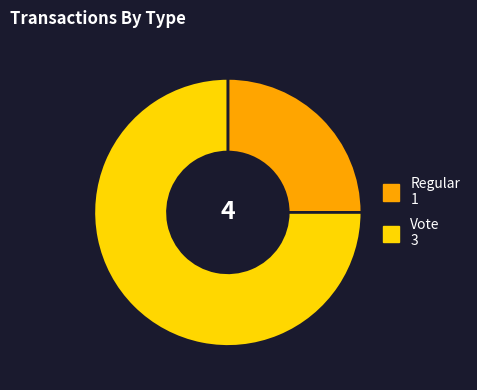

Is it true that Vote is 75% of the pie?

True